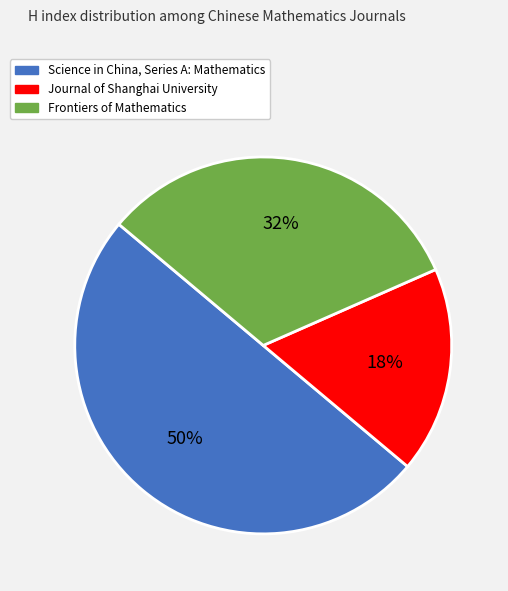

Rank the categories by value from lowest to highest.

Journal of Shanghai University, Frontiers of Mathematics, Science in China, Series A: Mathematics